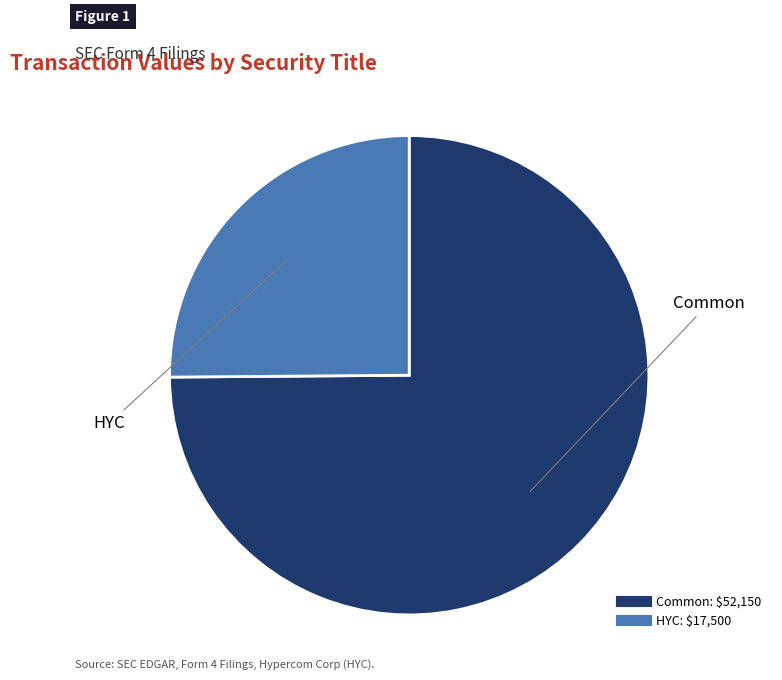

True or false: Common accounts for 84% of the total.

False